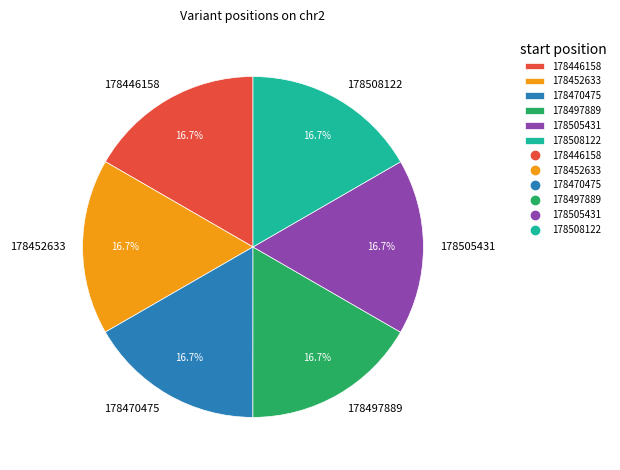

Approximately how many times larger is the value at 178470475 compared to 178446158?

1.0